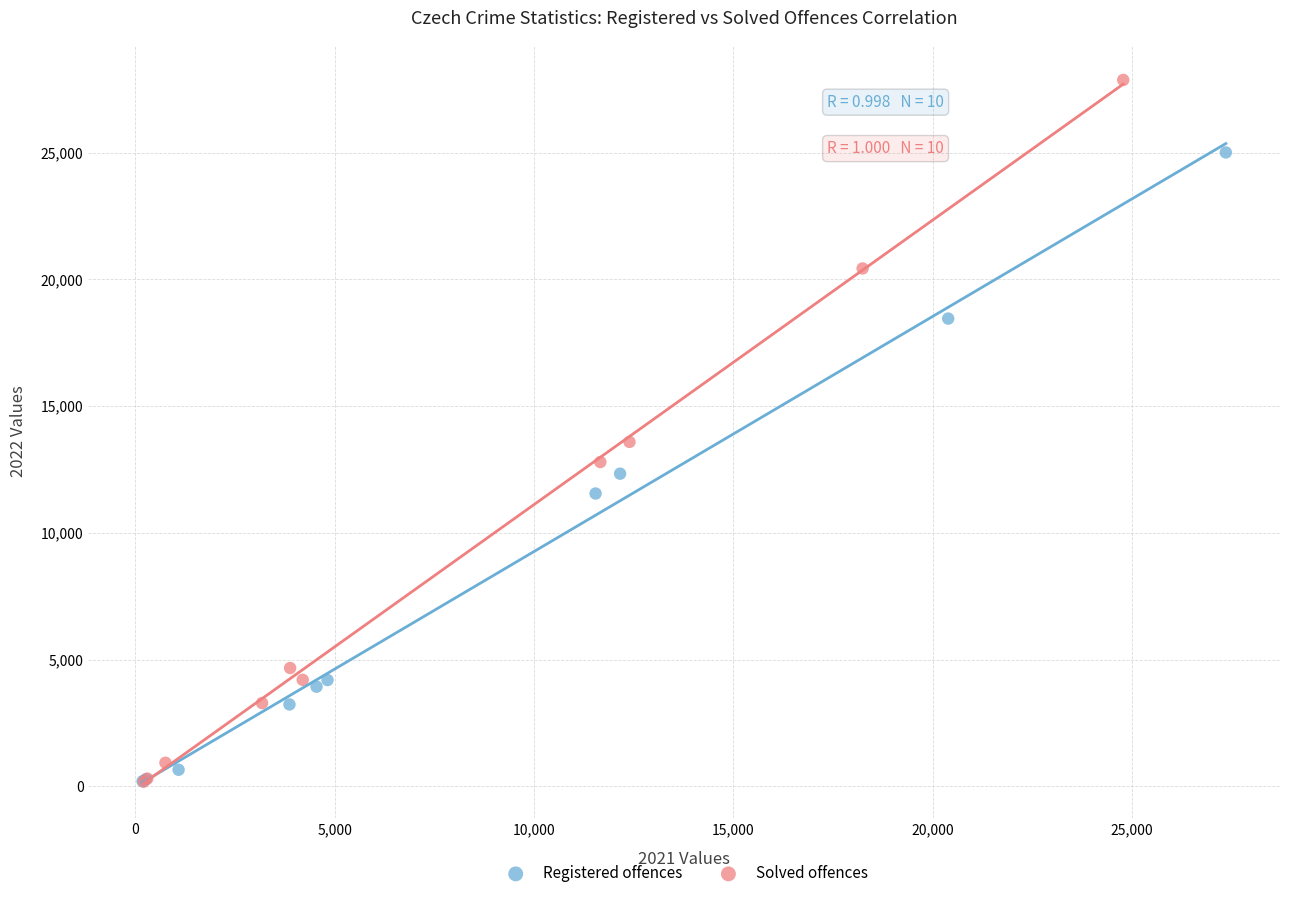

Which series has the widest spread of Y values?

Solved offences